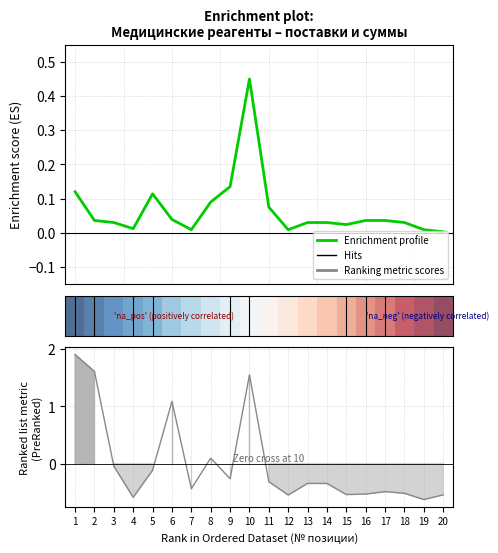

How many lines are shown in the chart?

2